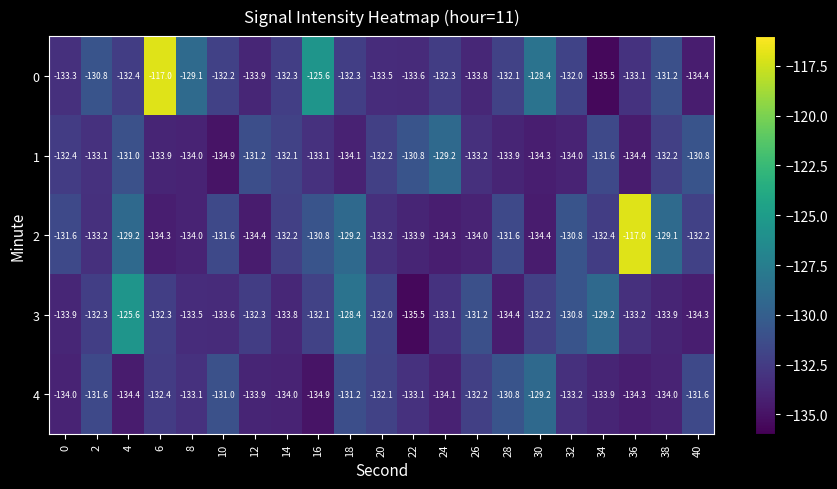

What is the difference between the maximum and minimum values in the 0 series?

18.5